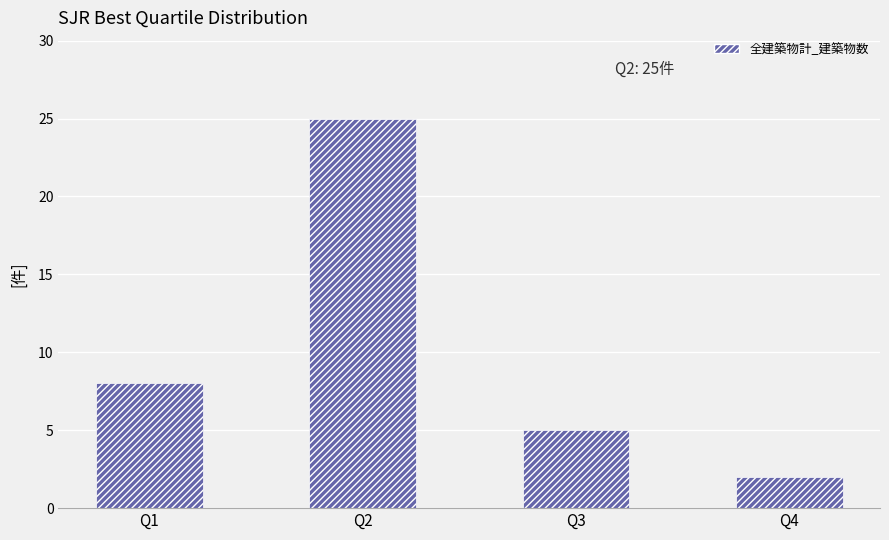

Read the value at Q1, to the nearest 10.

10